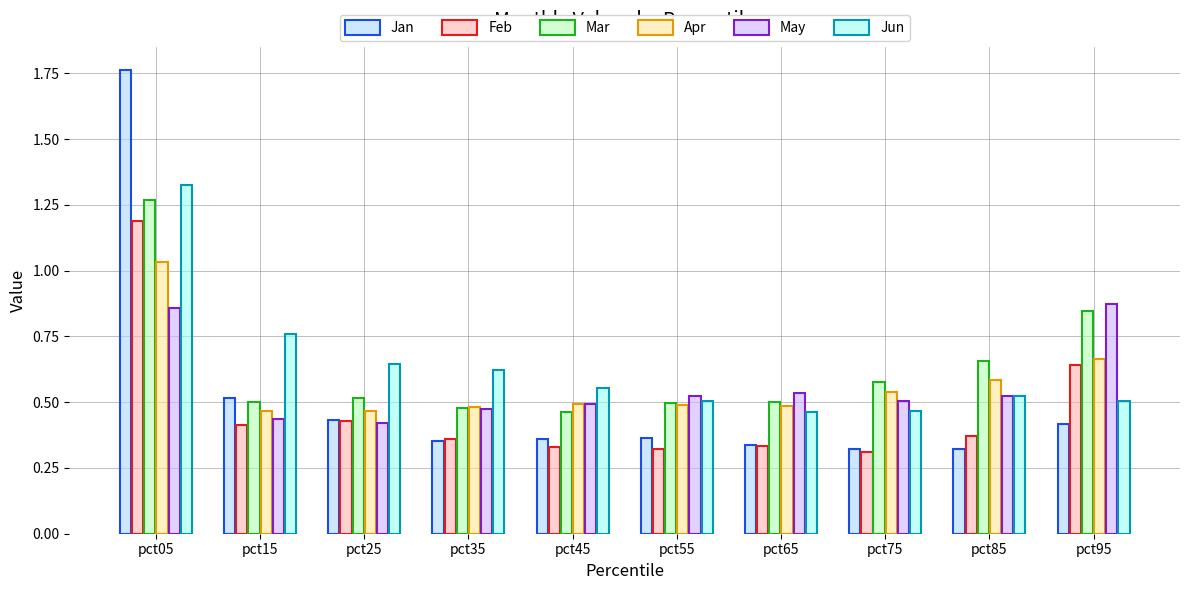

At which category is the sum across all series the highest?

pct05